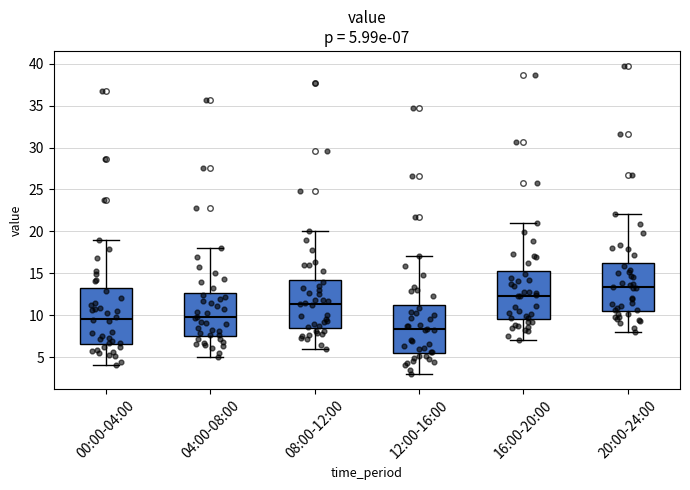

Comparing the boxes themselves (not the whiskers), which one is the tallest?

00:00-04:00